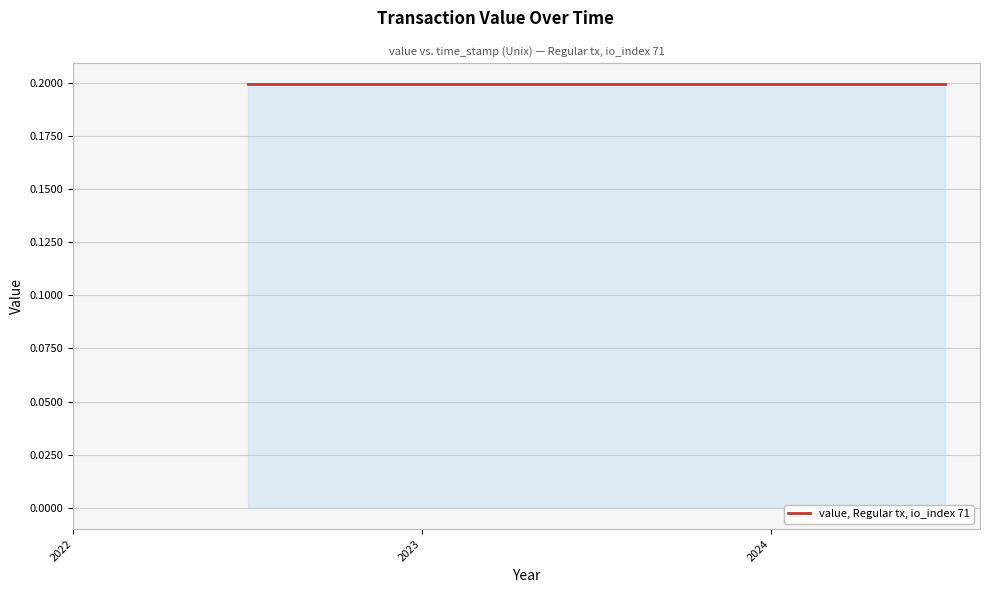

How many data points does each series have?

25